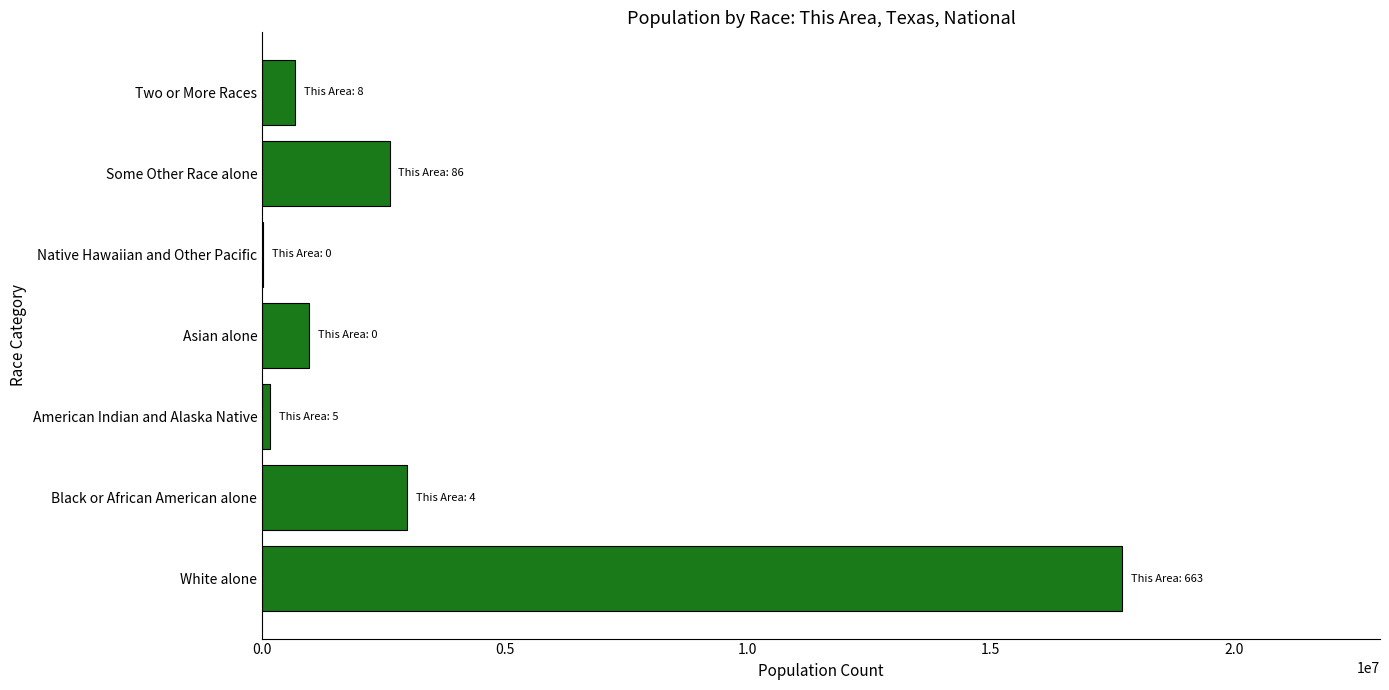

Are the bars grouped side by side (vs. stacked)?

No